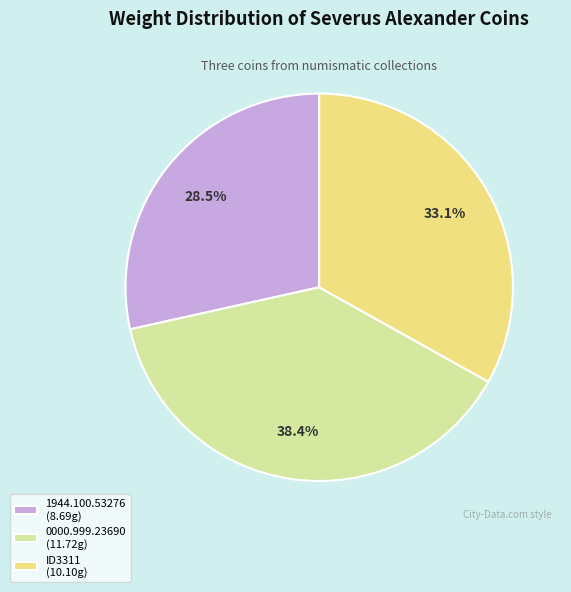

What is the ratio of the value at 0000.999.23690 to the value at 1944.100.53276?

1.3